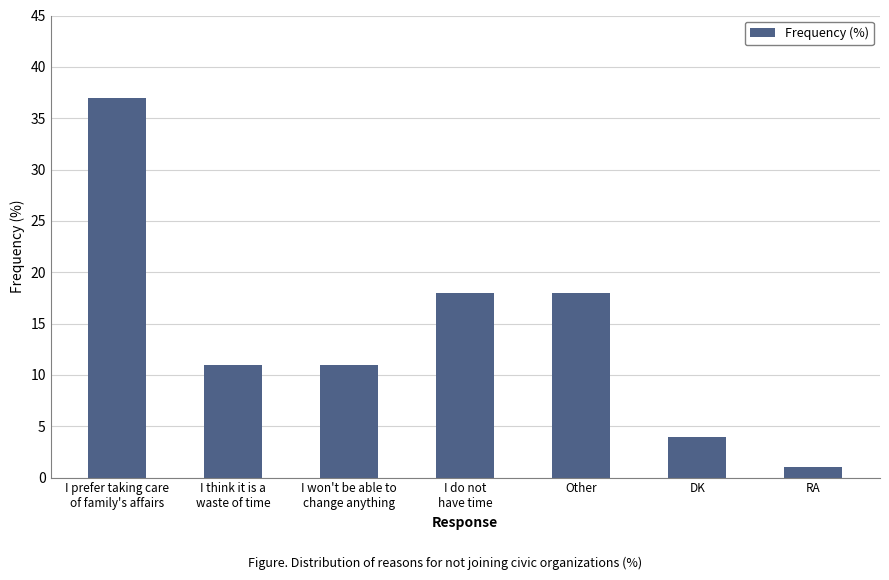

Reading left to right, list all the values displayed in this chart.

37	11	11	18	18	4	1